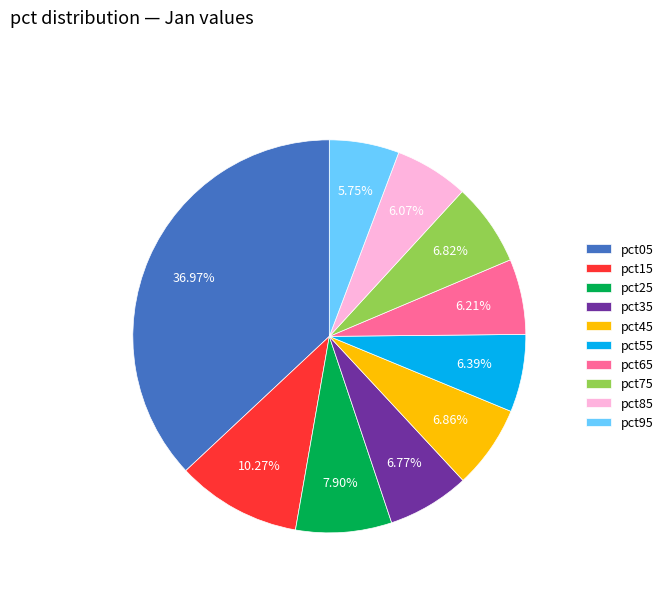

To the nearest percent, what is the difference between the largest and smallest slice percentages?

31%